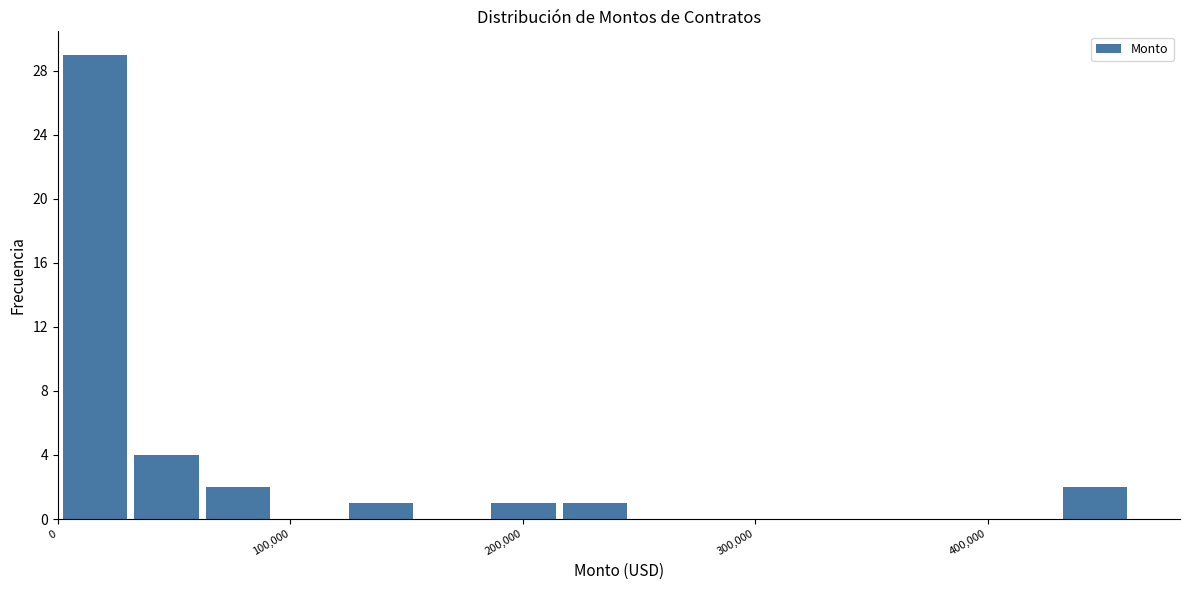

Read against the x-axis, roughly where is the centre of the tallest bar?

20000